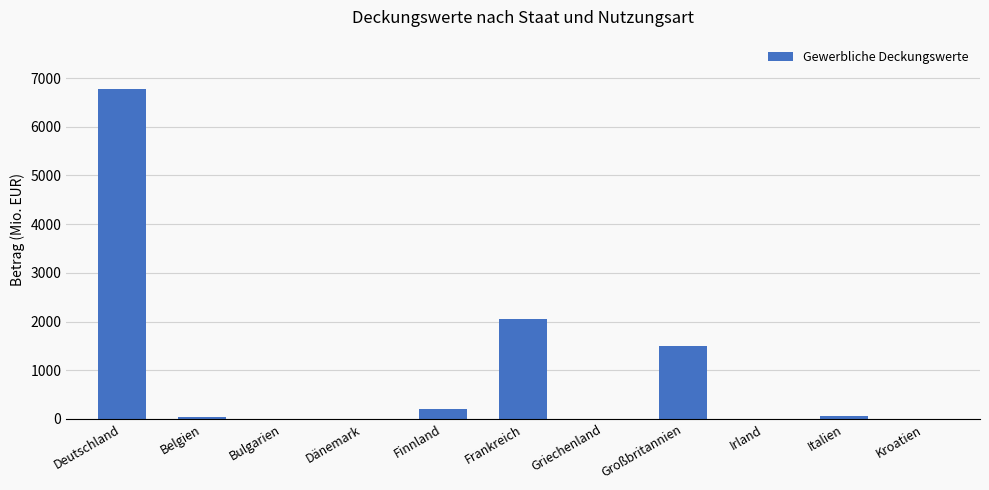

Are the bars horizontal?

No